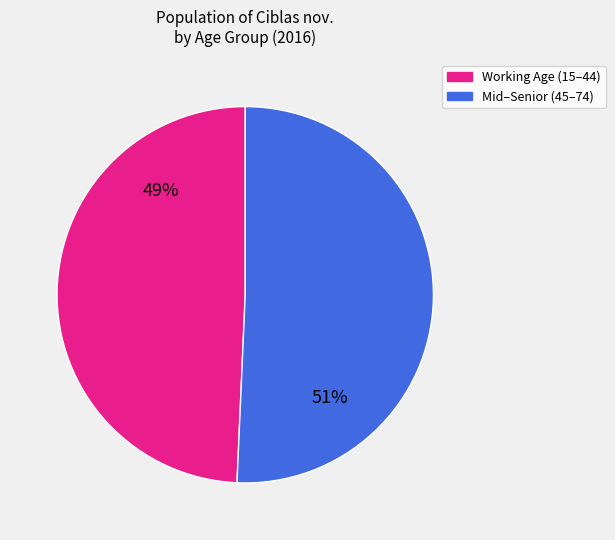

How many slices are in this pie chart?

2